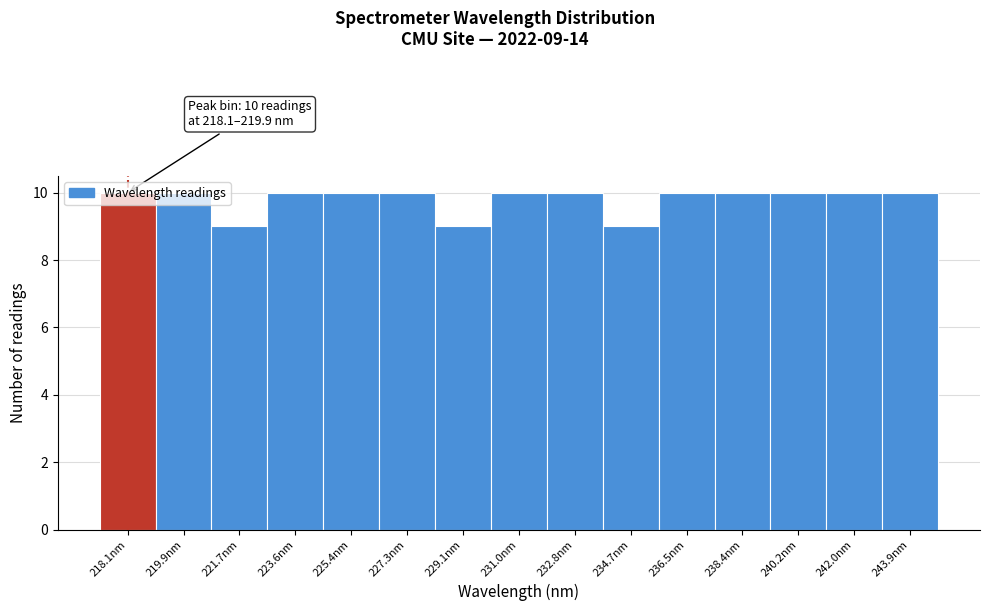

The value at 219.9nm is 10. True or false?

True